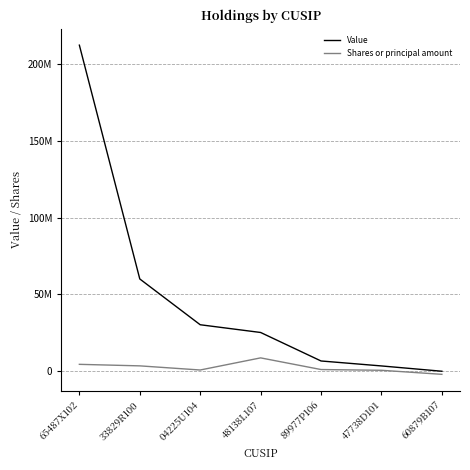

What is the difference between the maximum and minimum values in the Shares or principal amount series?

10720187